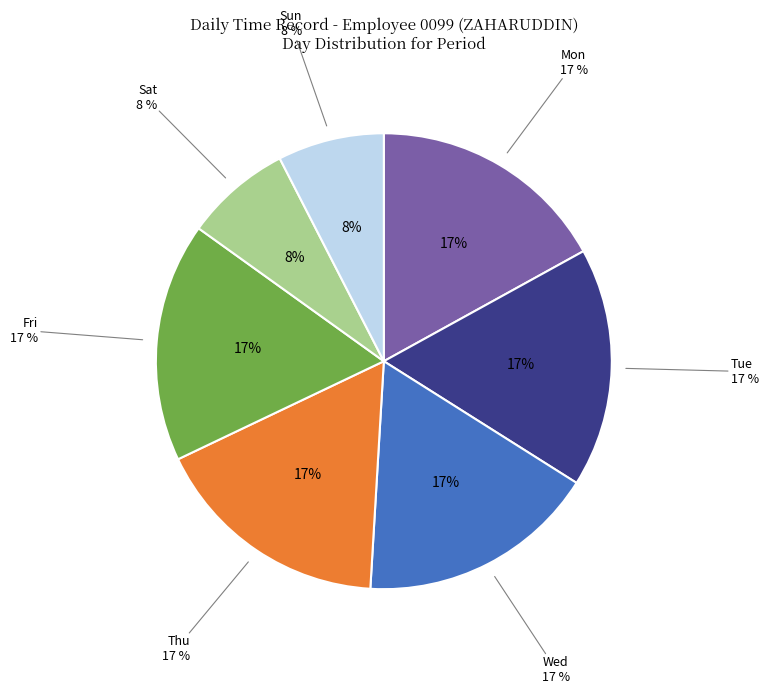

To the nearest percent, what is the combined percentage of Sat and Thu?

25%